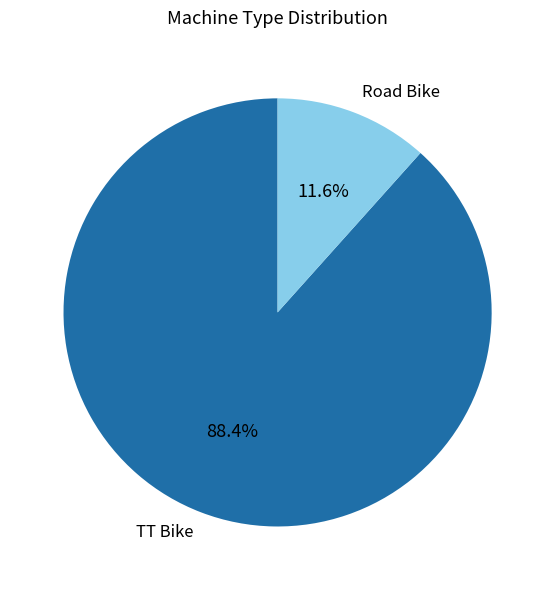

The TT Bike slice represents 75% of the pie. True or false?

False